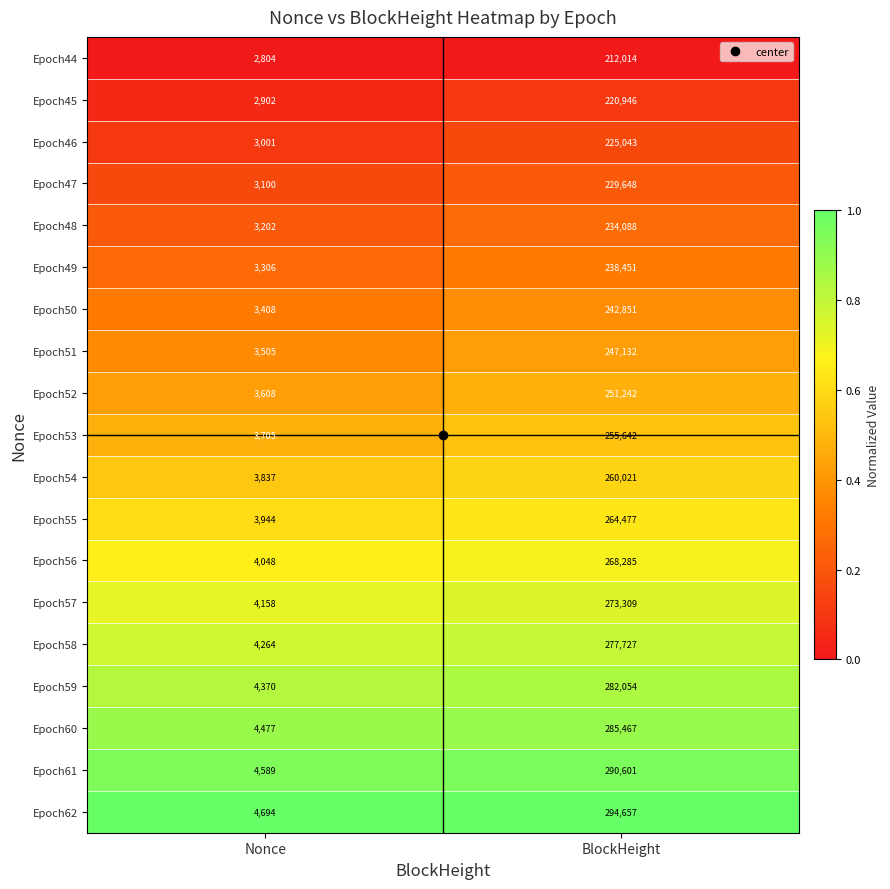

What is the difference between the highest and lowest values at BlockHeight?

82643